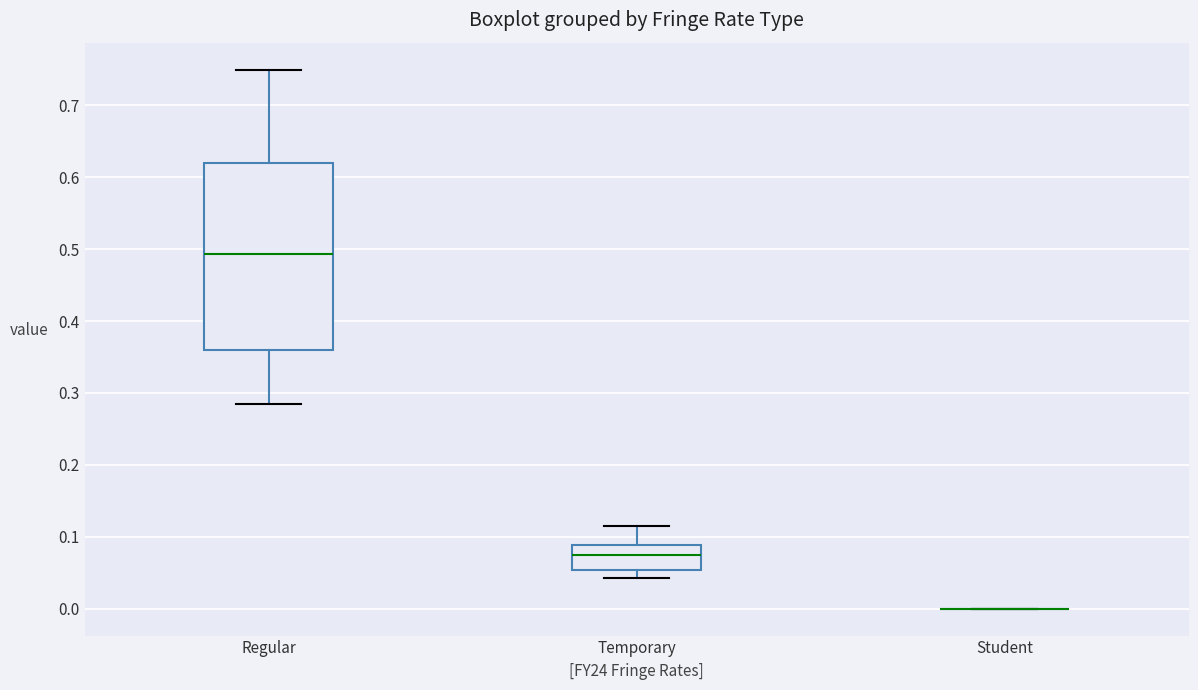

Which box is the tallest, from its lower edge to its upper edge?

Regular